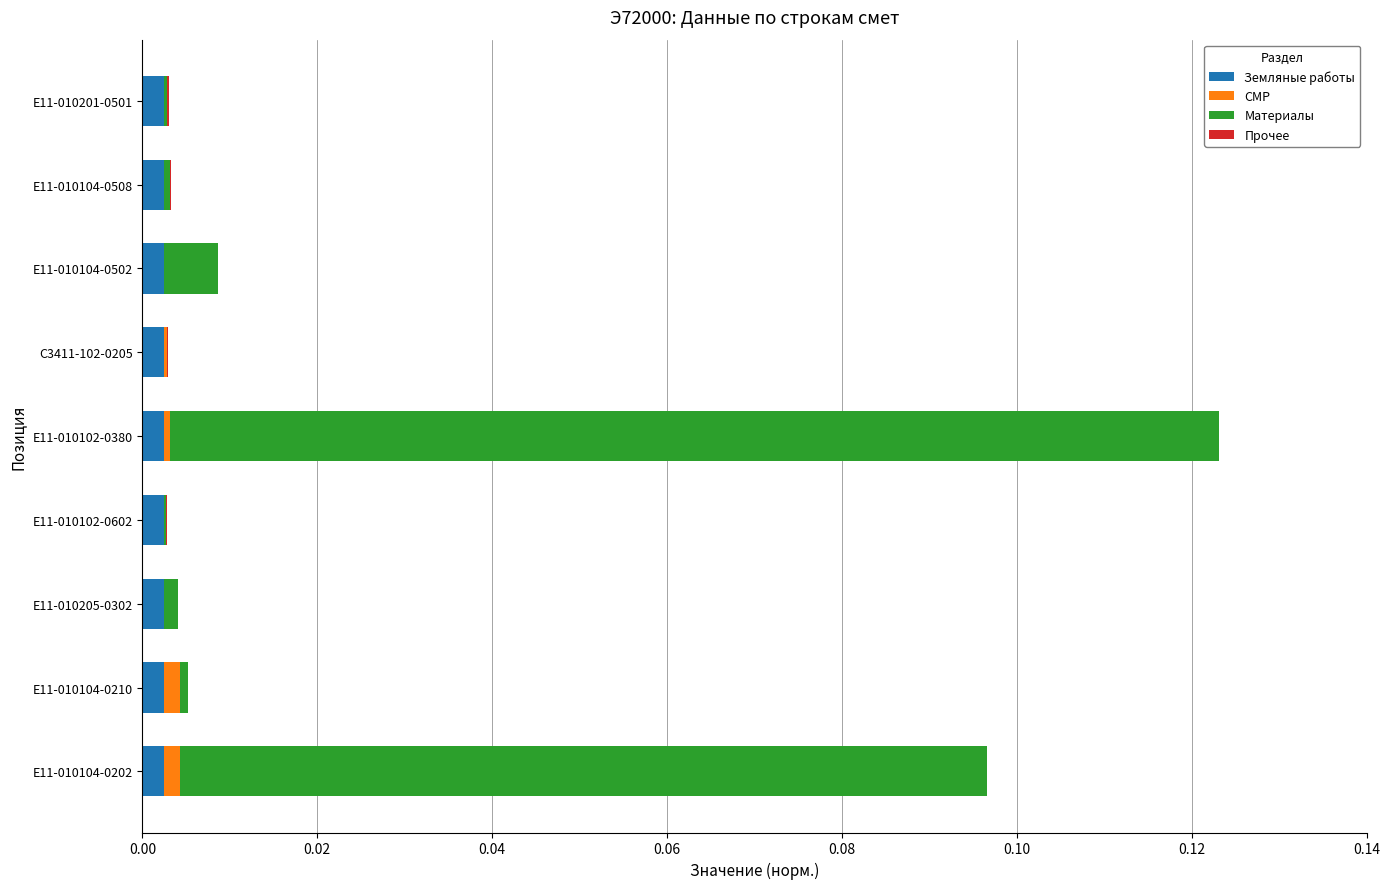

At which category is the sum across all series the highest?

Е11-010102-0380